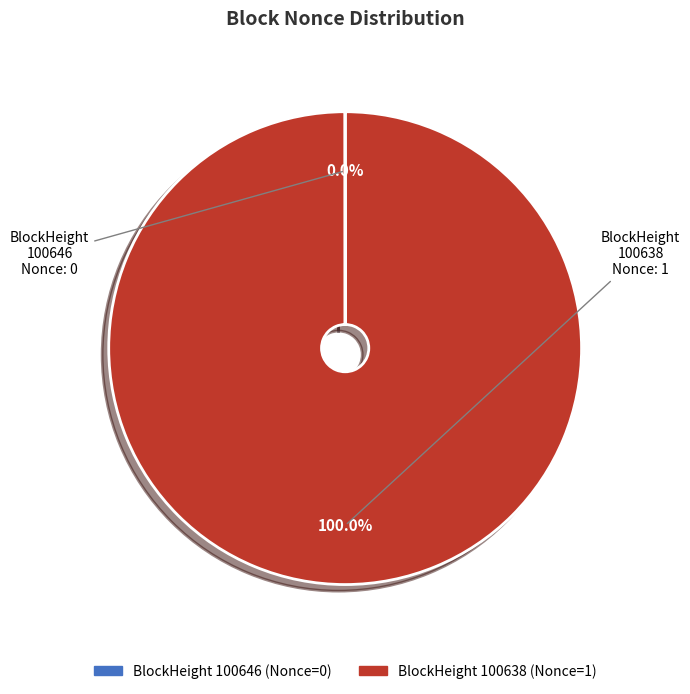

Is there any slice that represents more than half of the pie?

Yes